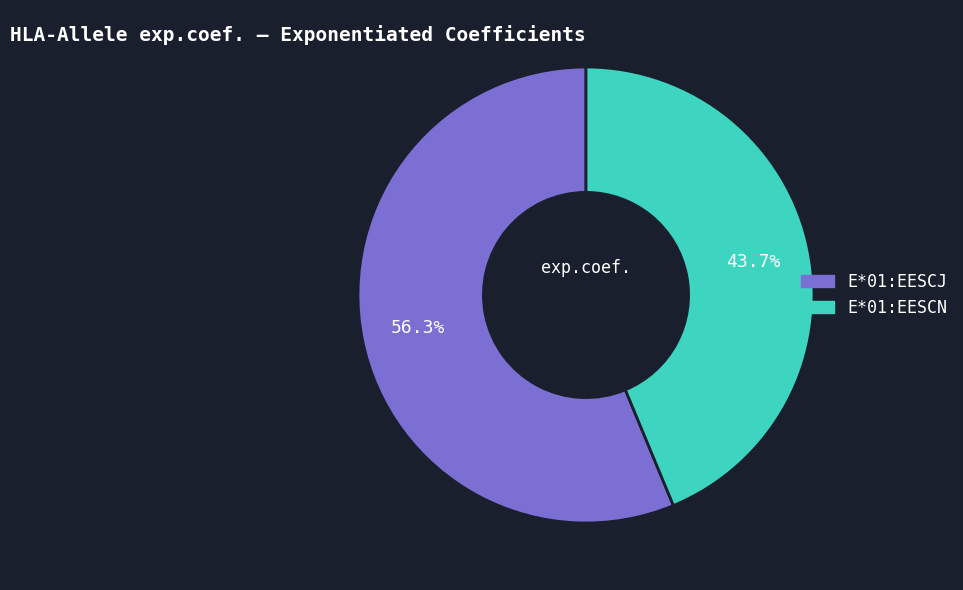

Combined, do E*01:EESCJ and E*01:EESCN account for over 50%?

Yes